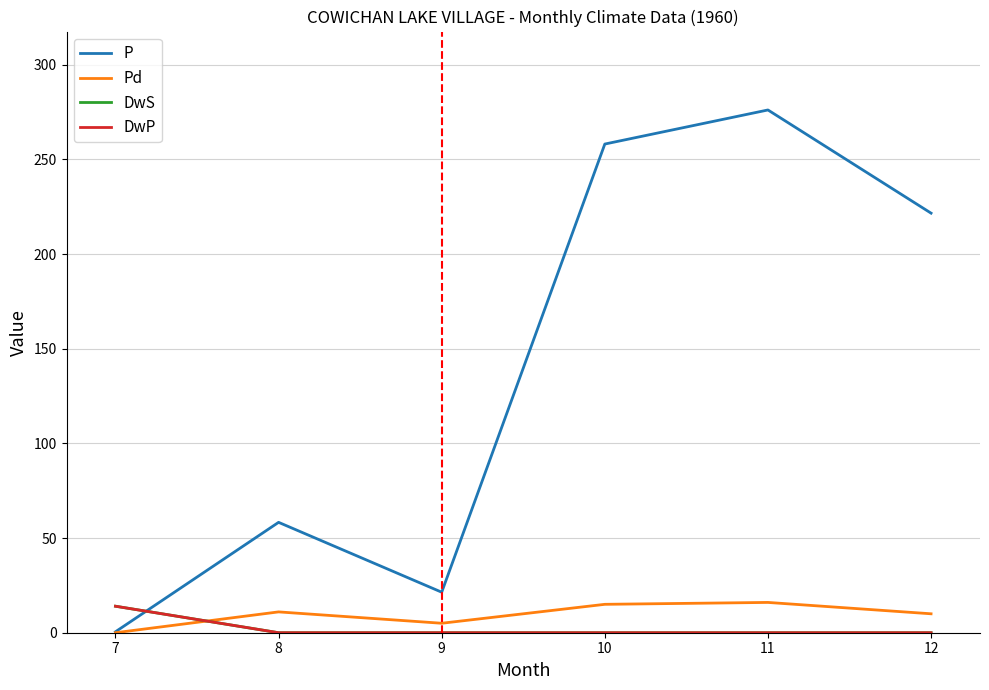

What is the difference between the highest and lowest values at 12?

221.6